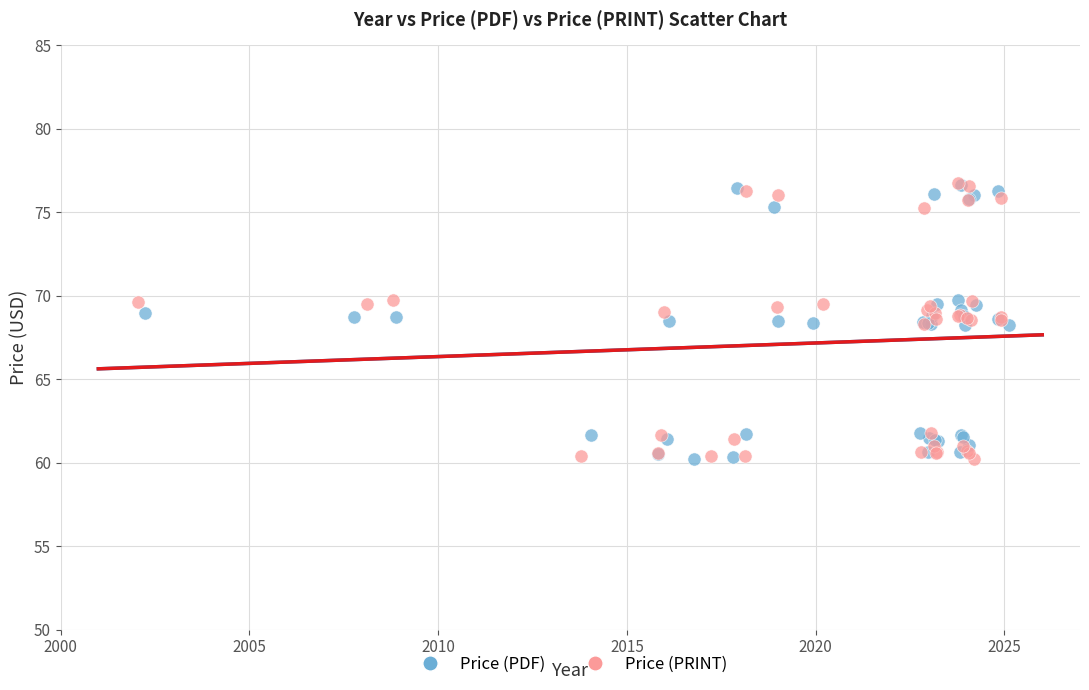

What are all the series names shown in the legend?

Price (PDF), Price (PRINT)